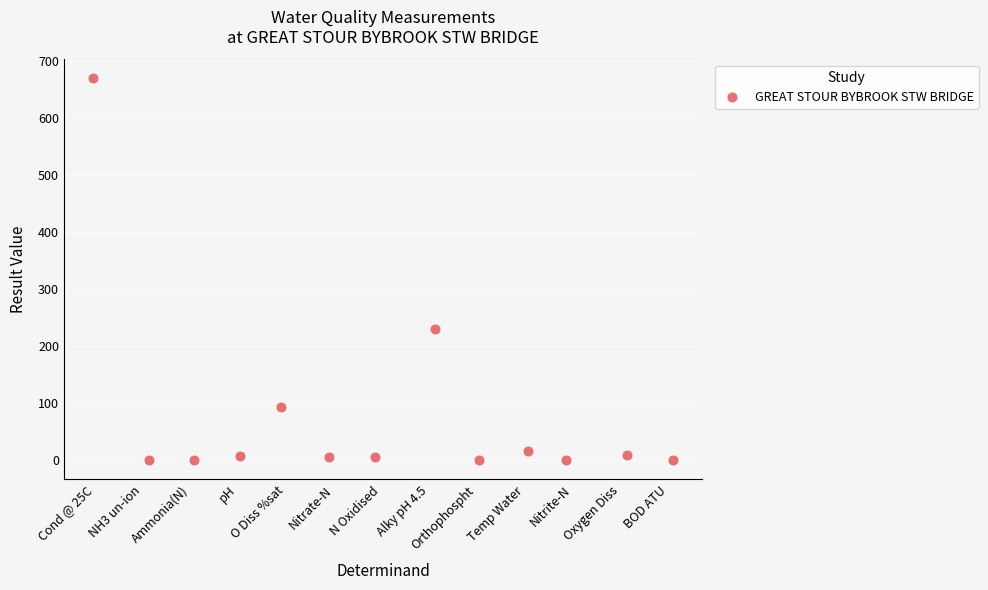

What is the range of X values (max minus min)?

12.1